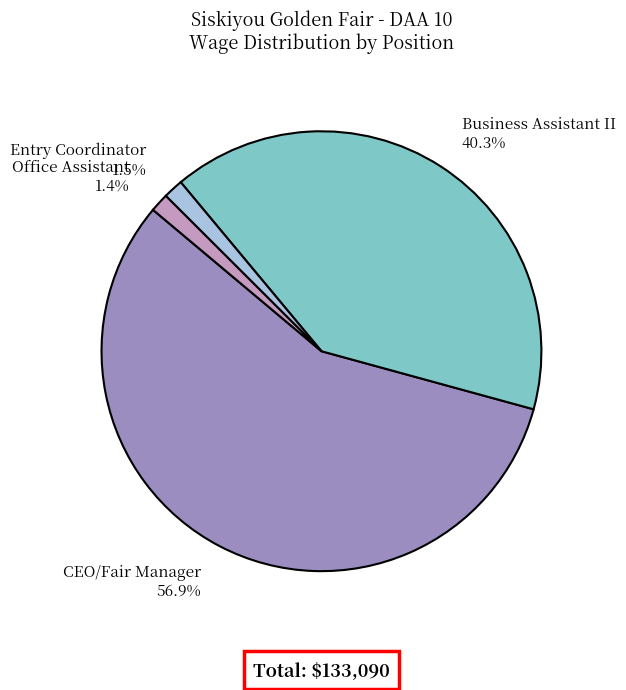

Is there a majority slice in this chart?

Yes